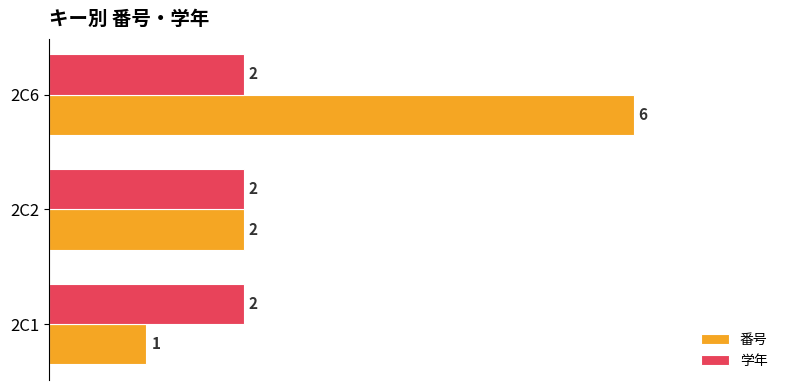

How many data points does each series have?

3